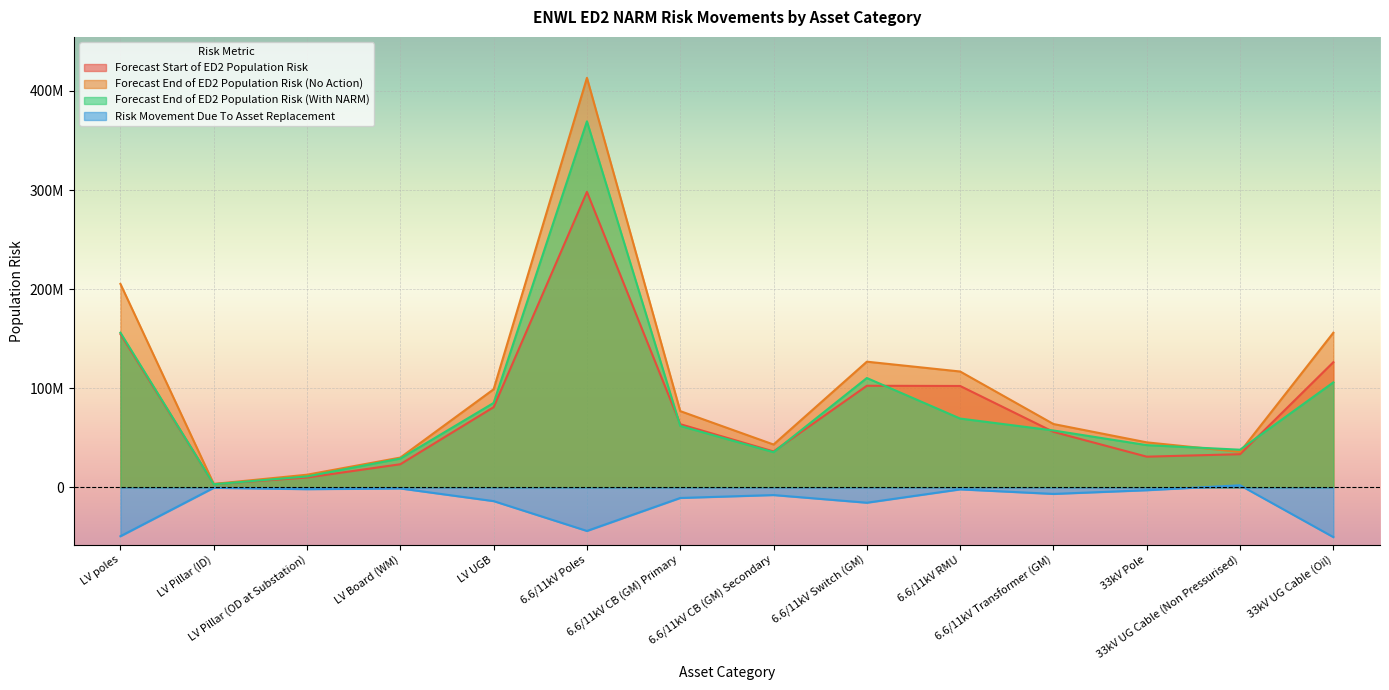

At 33kV UG Cable (Non Pressurised), list the series in order from largest to smallest.

Forecast End of ED2 Population Risk (With NARM), Forecast End of ED2 Population Risk (No Action), Forecast Start of ED2 Population Risk, Risk Movement Due To Asset Replacement